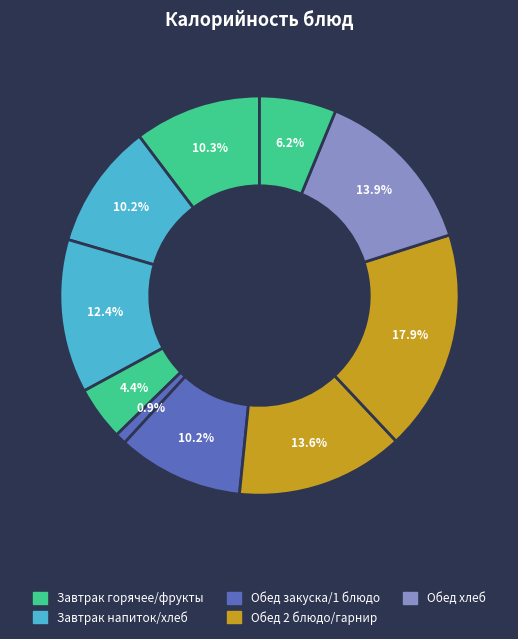

Count the number of slices in the pie.

10